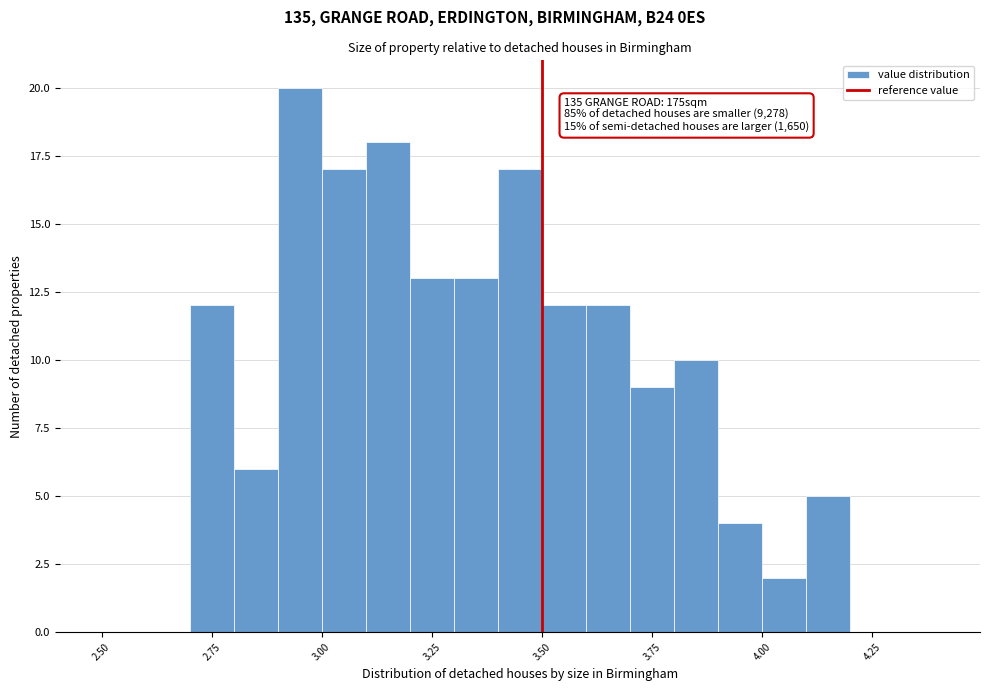

Around what value on the x-axis is the tallest bar? Give the approximate position of its centre, as read against the axis.

2.95